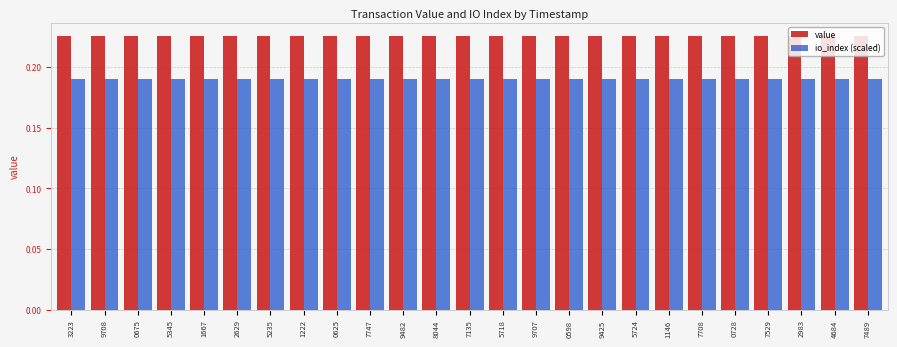

What is the total value across all series at 9425?

0.4